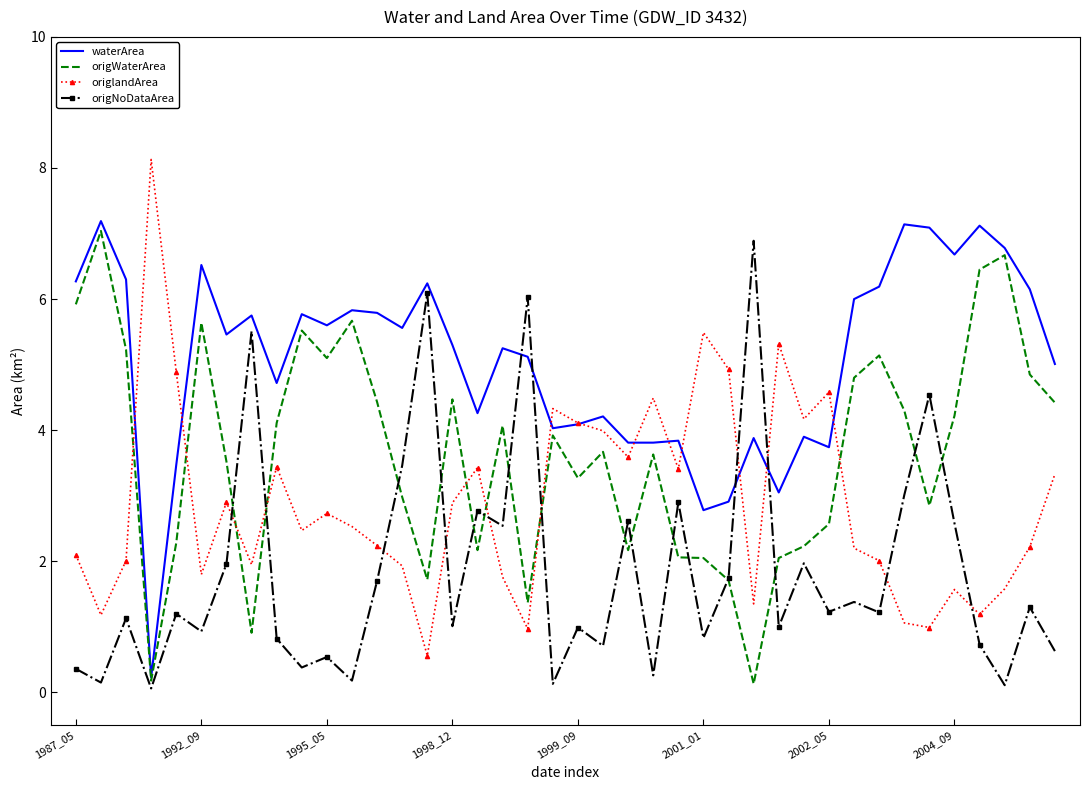

How many times do origWaterArea and origlandArea cross each other?

8